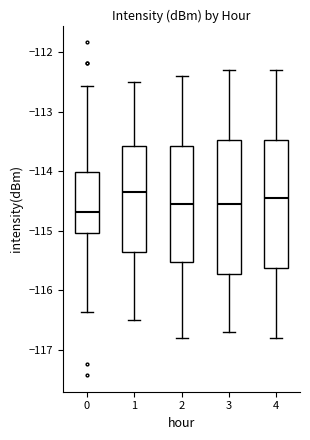

Reading left to right, transcribe this box plot: for each box, give where its median line is, the range the box spans, and where its two whiskers end, as read against the y-axis. The values are not printed on the chart, so give them approximately, as read against the axis.

0: median -114.7, box -115.0 to -114.0, whiskers -116.4 to -112.6
1: median -114.3, box -115.3 to -113.6, whiskers -116.5 to -112.5
2: median -114.5, box -115.5 to -113.6, whiskers -116.8 to -112.4
3: median -114.5, box -115.7 to -113.5, whiskers -116.7 to -112.3
4: median -114.4, box -115.6 to -113.5, whiskers -116.8 to -112.3